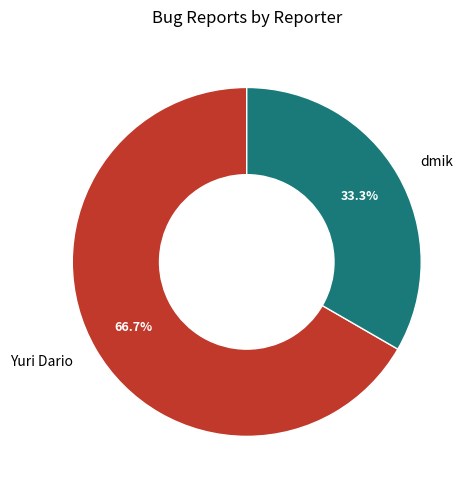

What percentage do Yuri Dario and dmik together represent?

100.0%